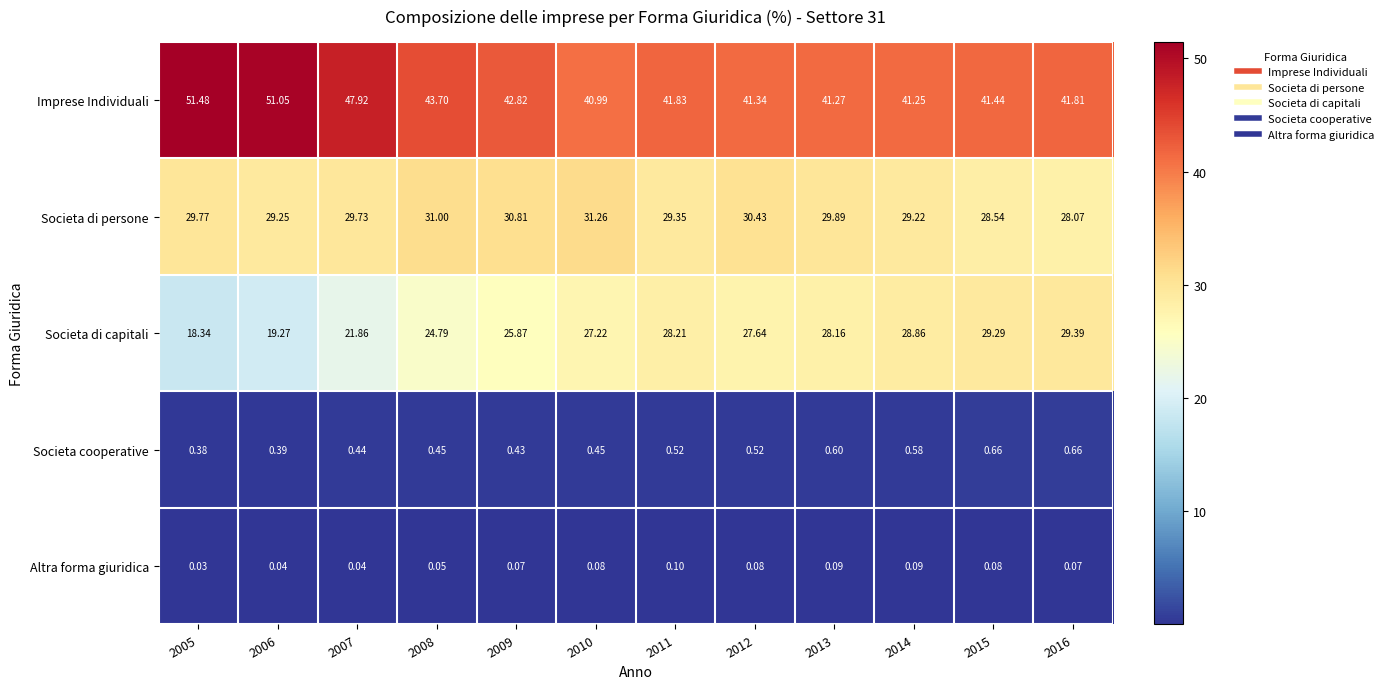

Which series has the largest total across all categories?

Imprese Individuali